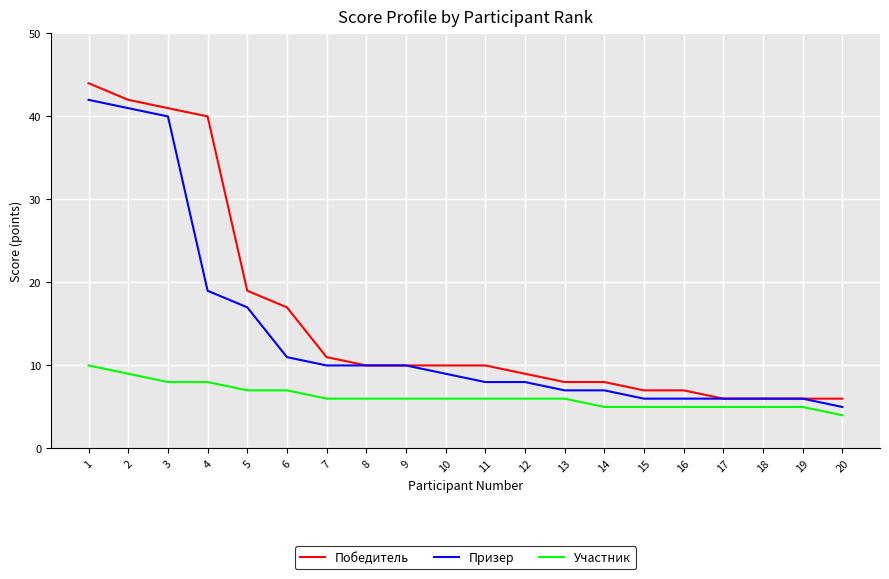

Which category has the lowest value in the Призер series?

20